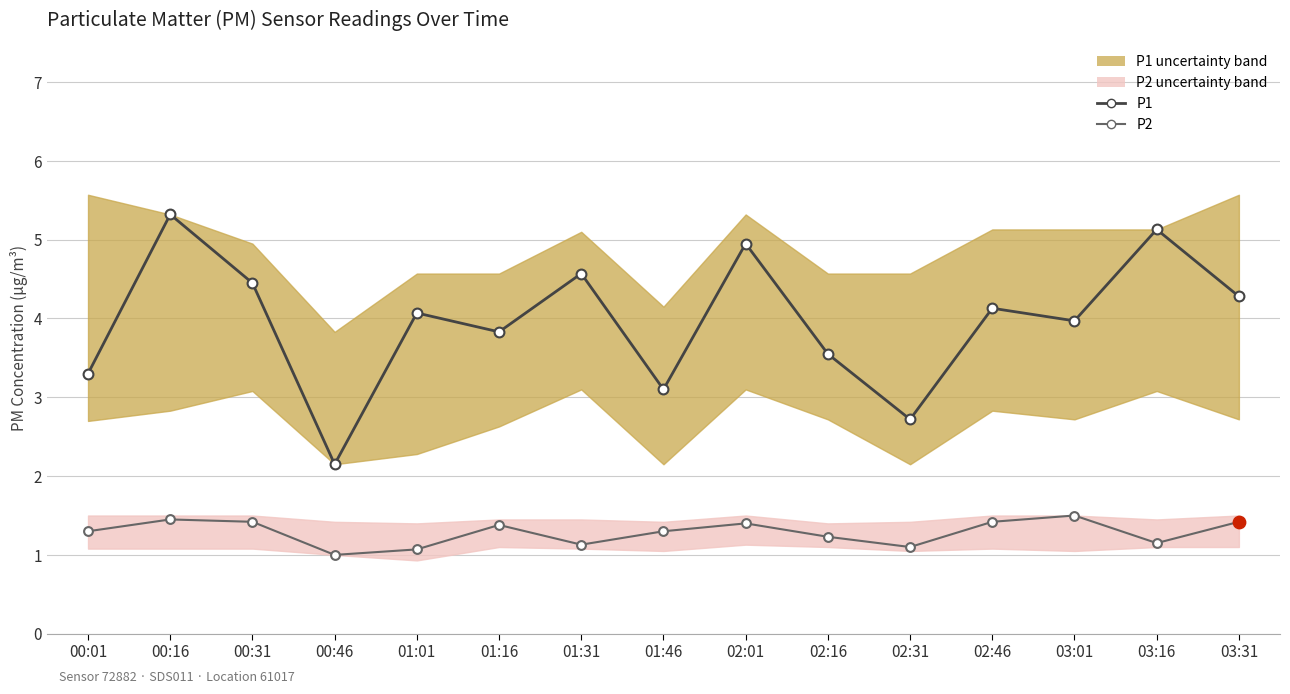

Which series has the largest total across all categories?

P1